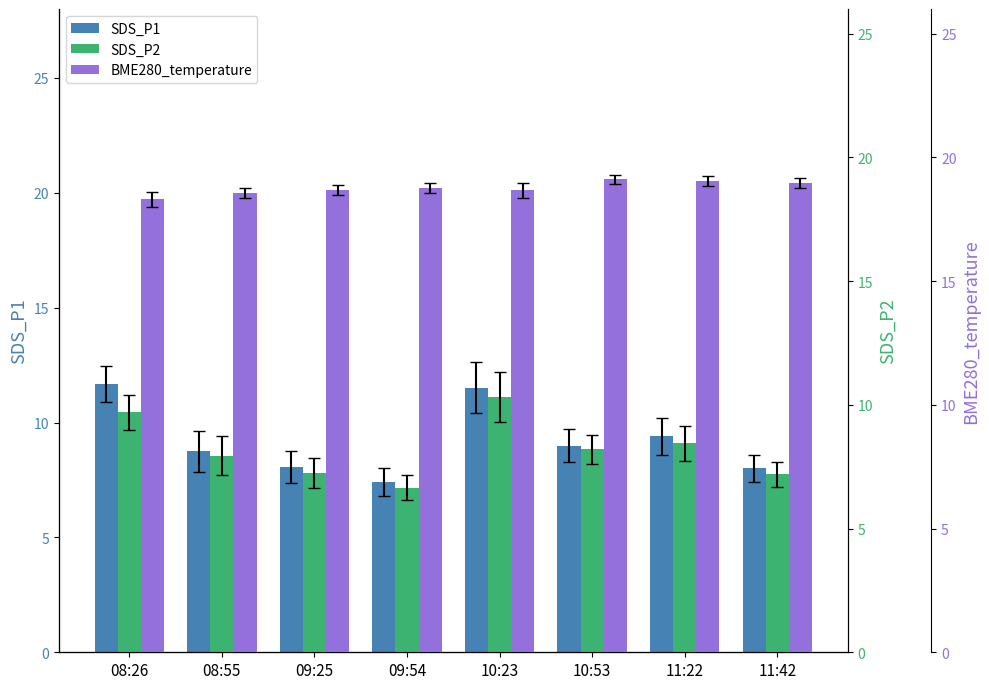

What are all the series names shown in the legend?

SDS_P1, SDS_P2, BME280_temperature